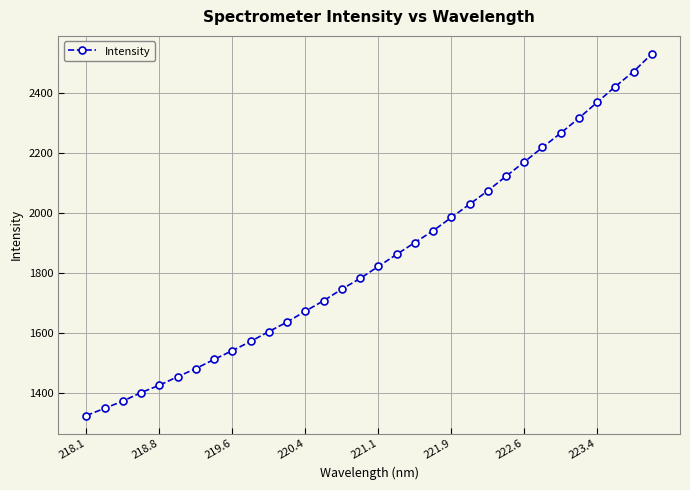

True or false: the data has more than 2 interior local peaks.

False